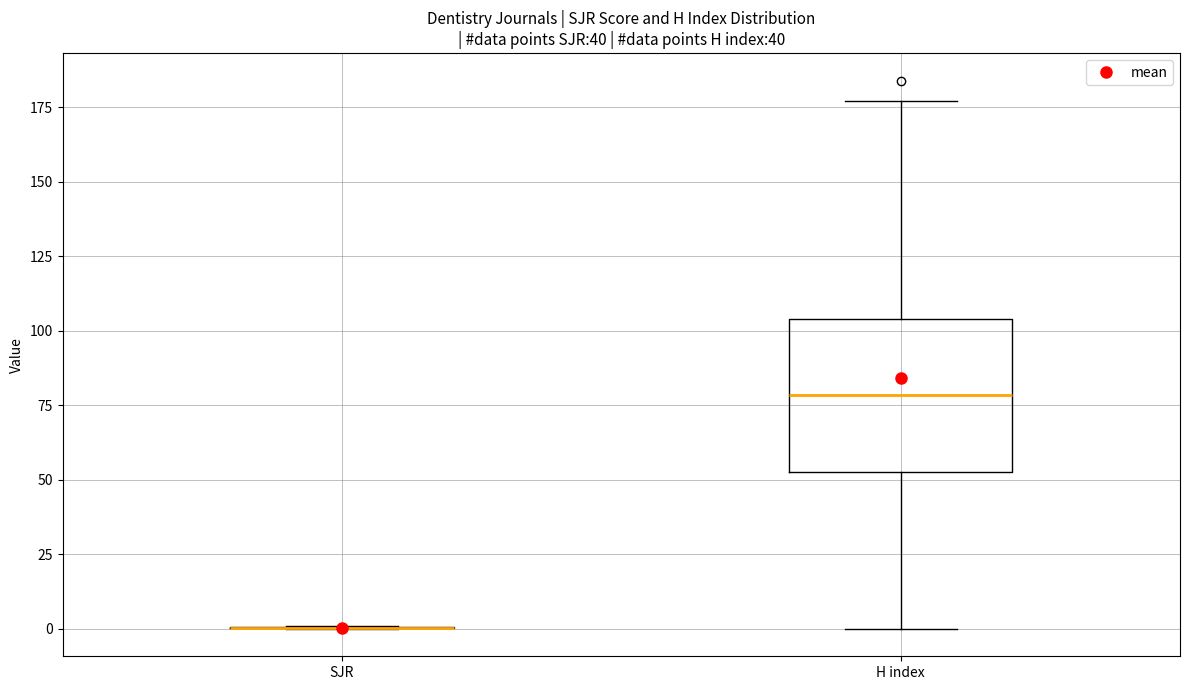

Comparing the boxes themselves (not the whiskers), which one is the tallest?

H index